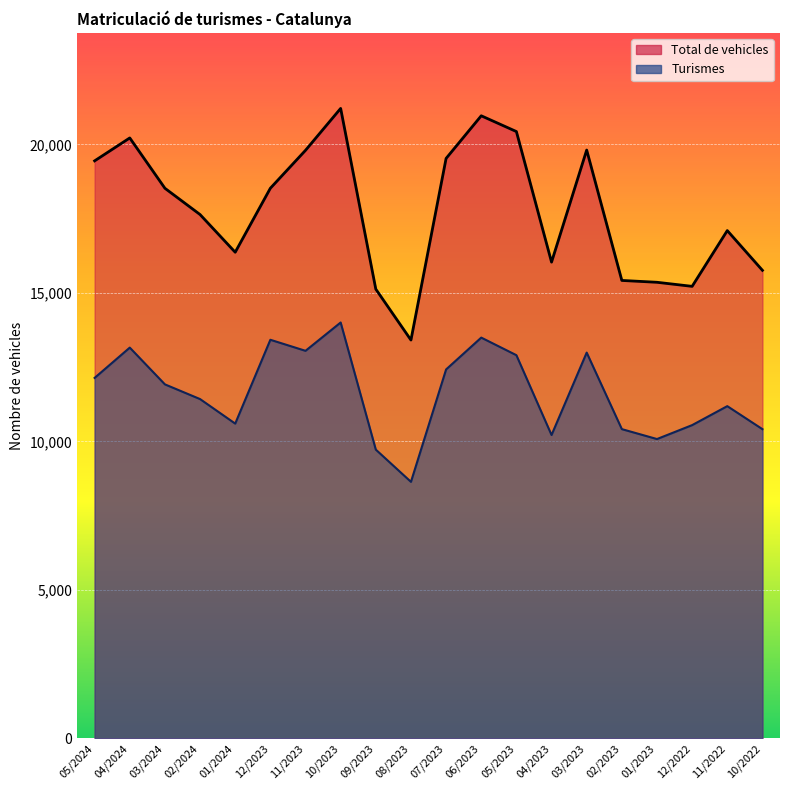

What is the approximate value of Turismes at 06/2023, to the nearest 10?

13490